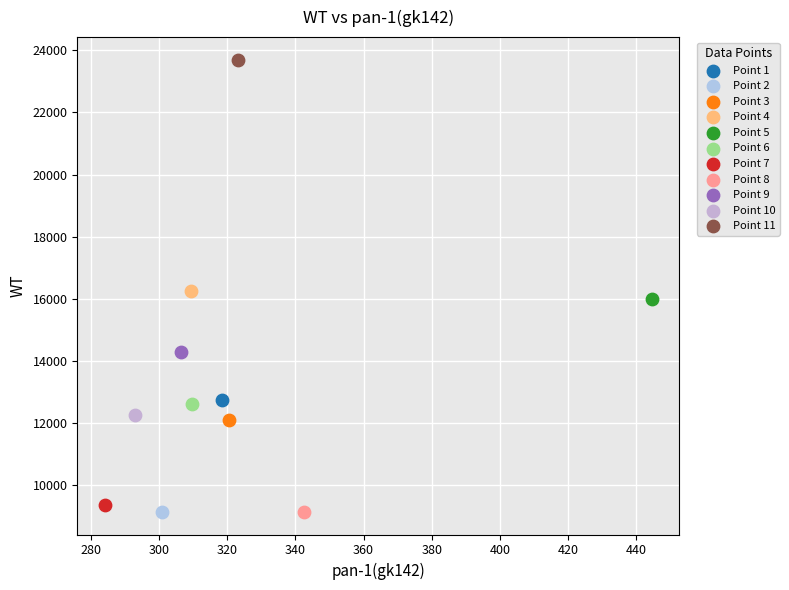

What are all the series names shown in the legend?

Point 1, Point 2, Point 3, Point 4, Point 5, Point 6, Point 7, Point 8, Point 9, Point 10, Point 11